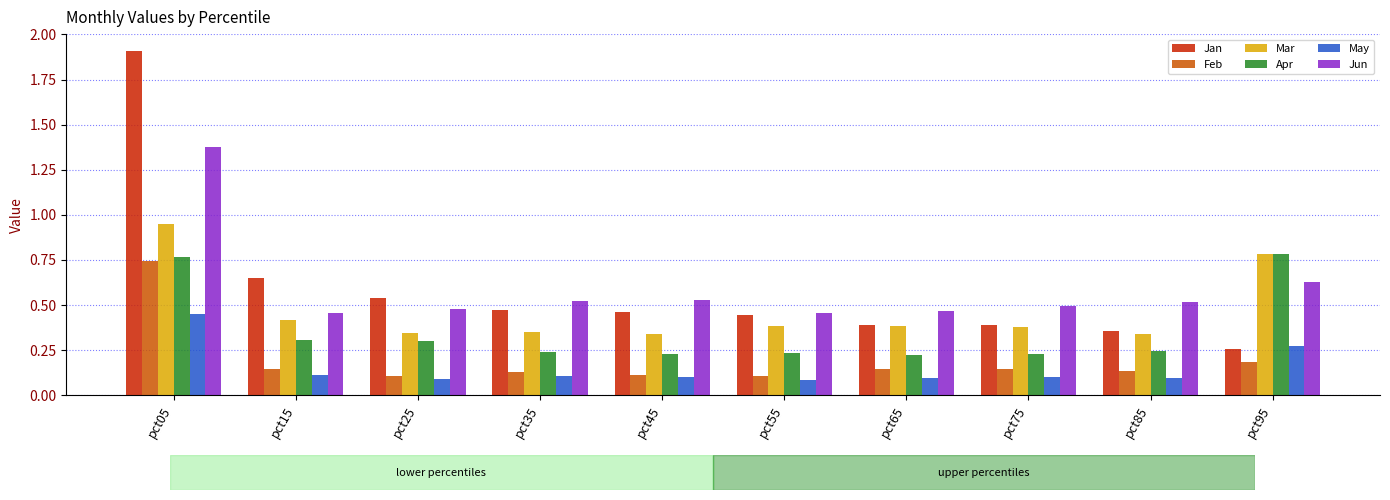

The value of Apr at pct75 is 0.2. True or false?

True